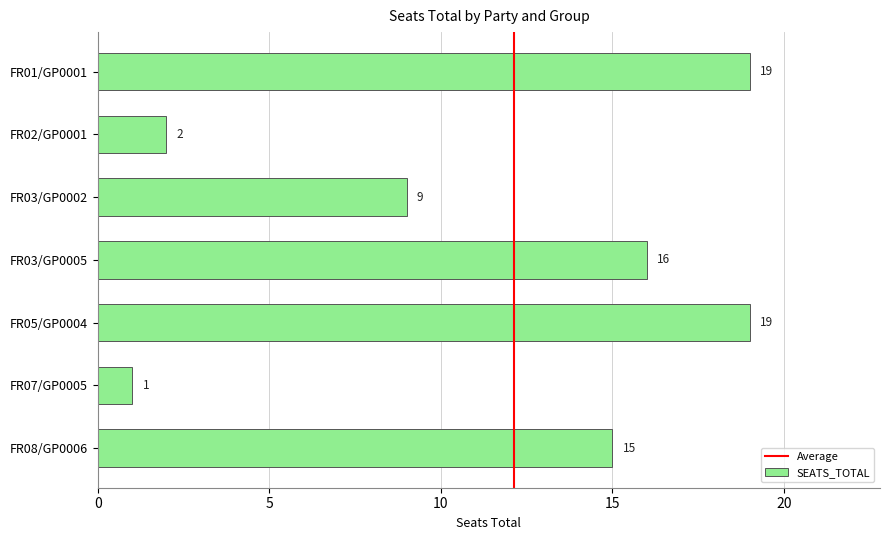

What is the sum of the values at FR05/GP0004 and FR07/GP0005?

20